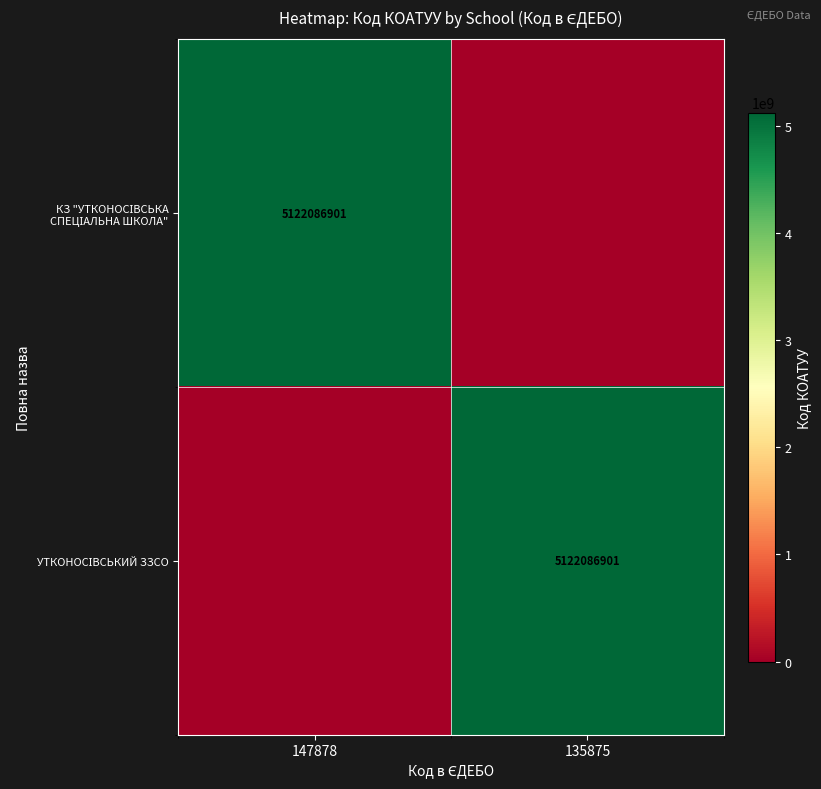

What is the greatest value displayed?

5122086901